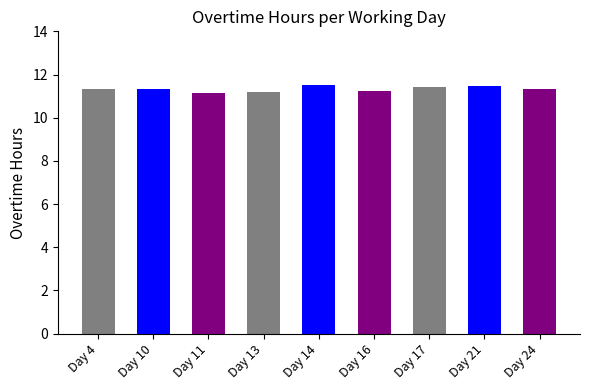

What is the maximum value shown in the chart?

11.5